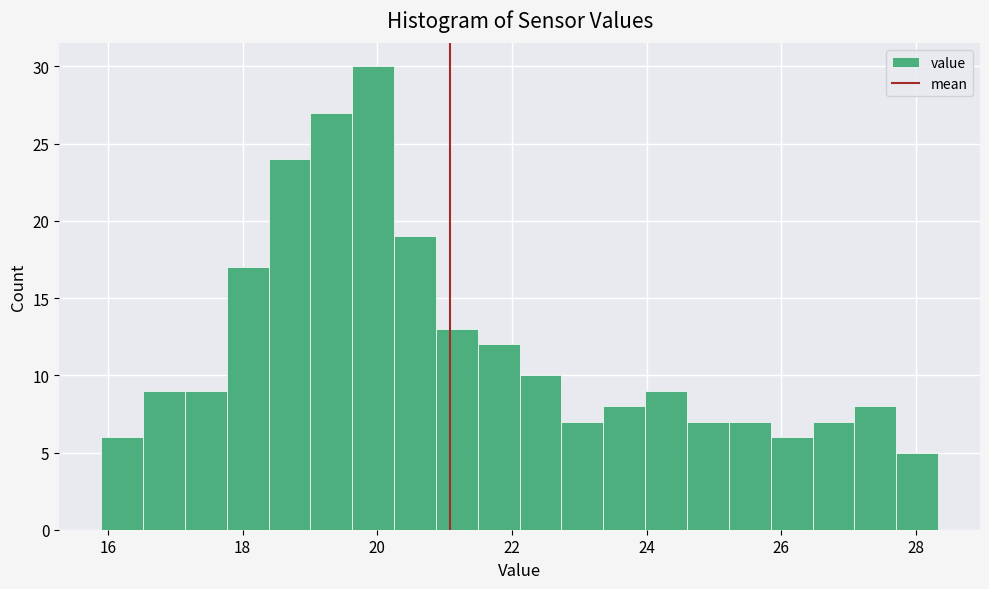

Around what value on the x-axis is the tallest bar? Give the approximate position of its centre, as read against the axis.

20.0